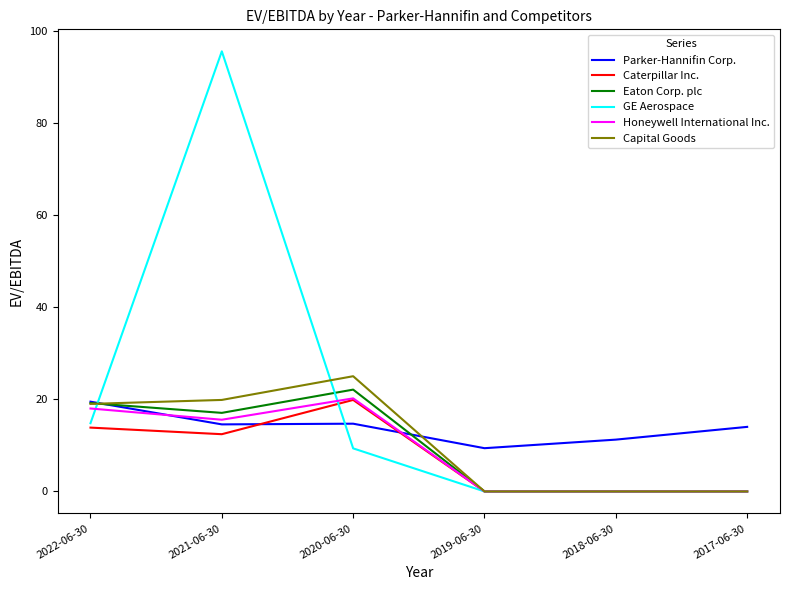

What is the maximum value shown in the chart?

95.6